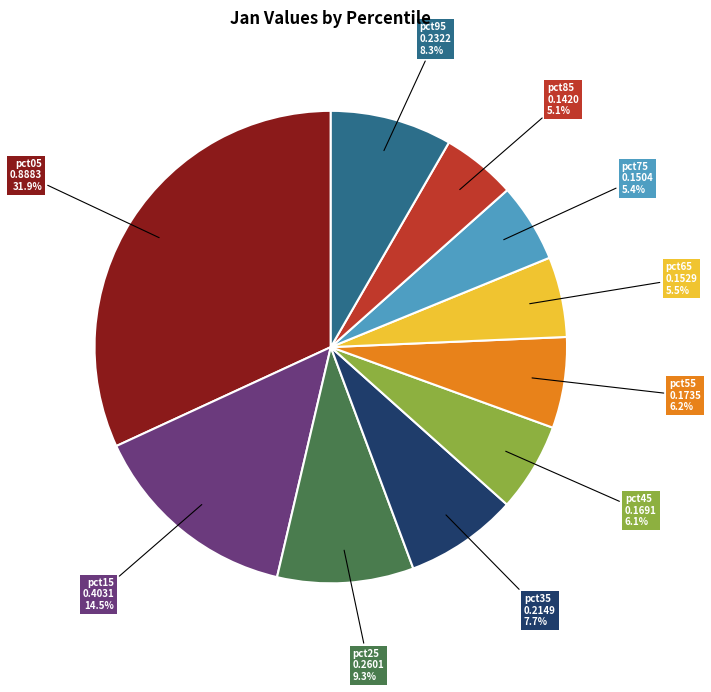

Is it true that pct15 is 22% of the pie?

False